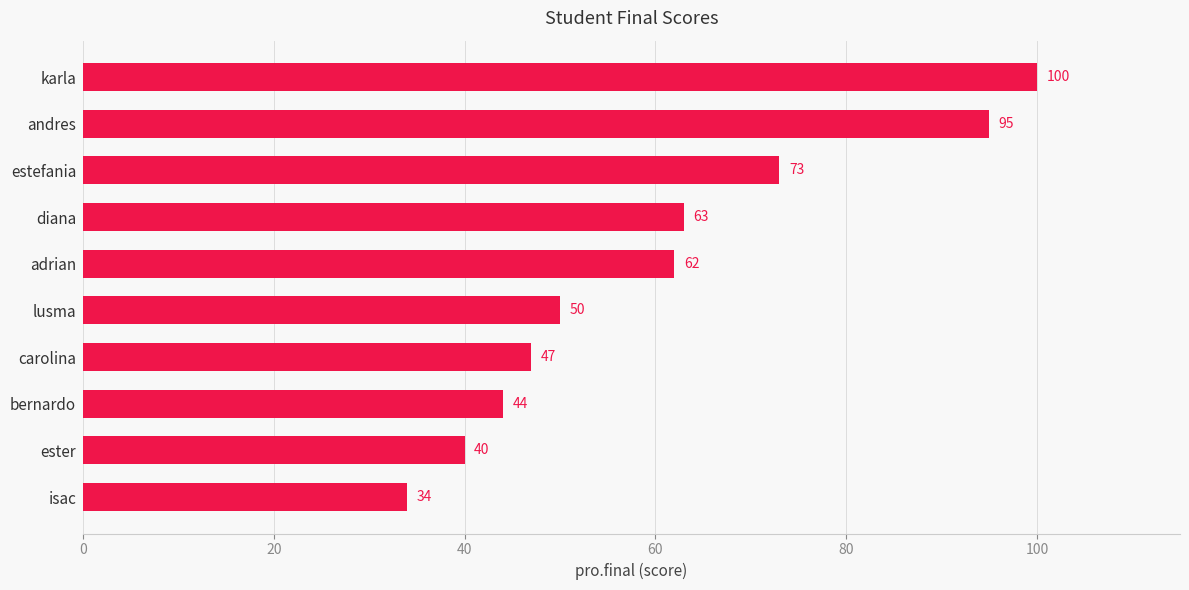

Count the number of categories in the chart.

10